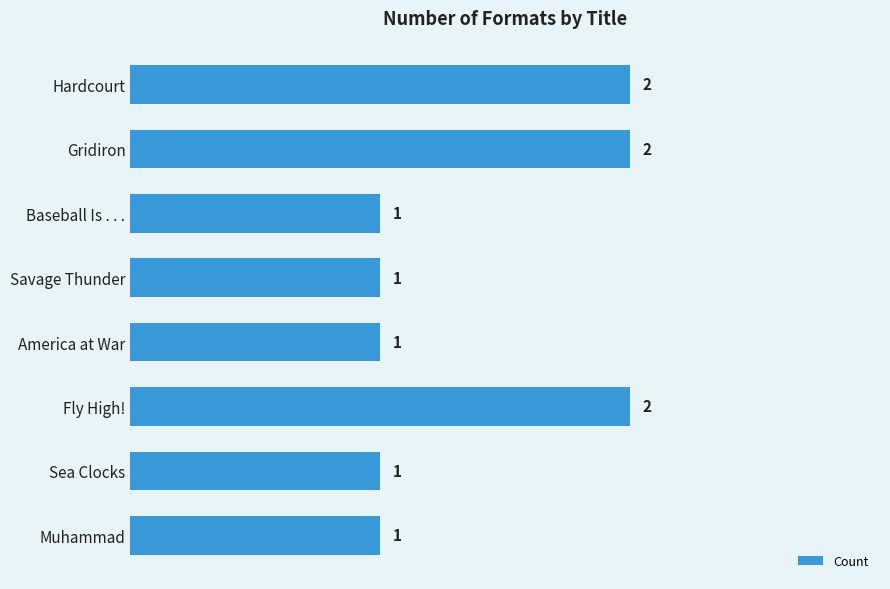

Are the bars grouped side by side (vs. stacked)?

No